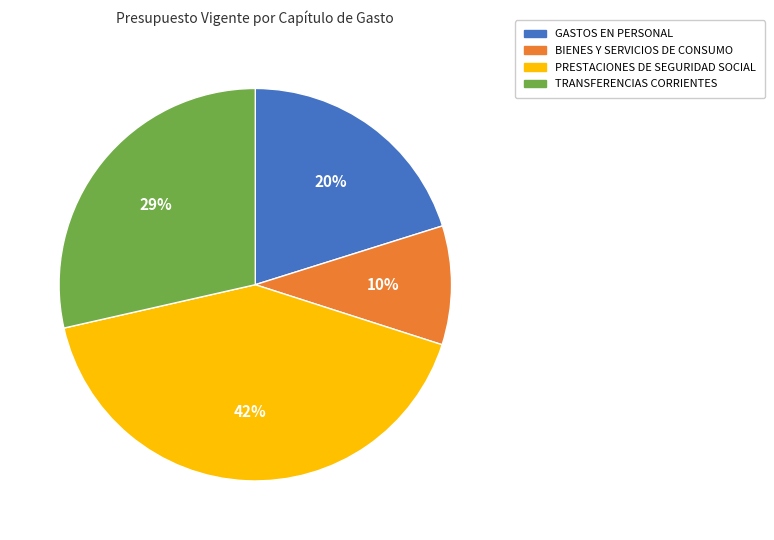

Approximately how many times larger is the value at BIENES Y SERVICIOS DE CONSUMO compared to TRANSFERENCIAS CORRIENTES?

0.3